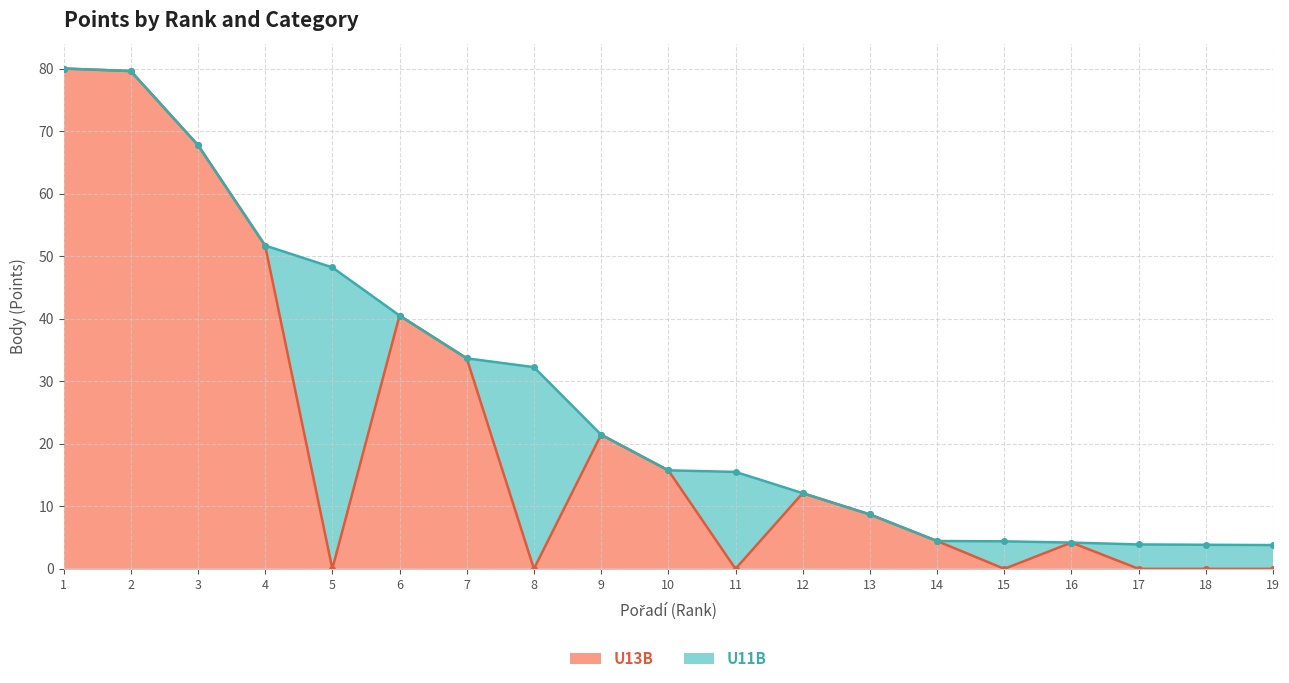

How many points are higher than both their immediate neighbors (excluding endpoints)?

4